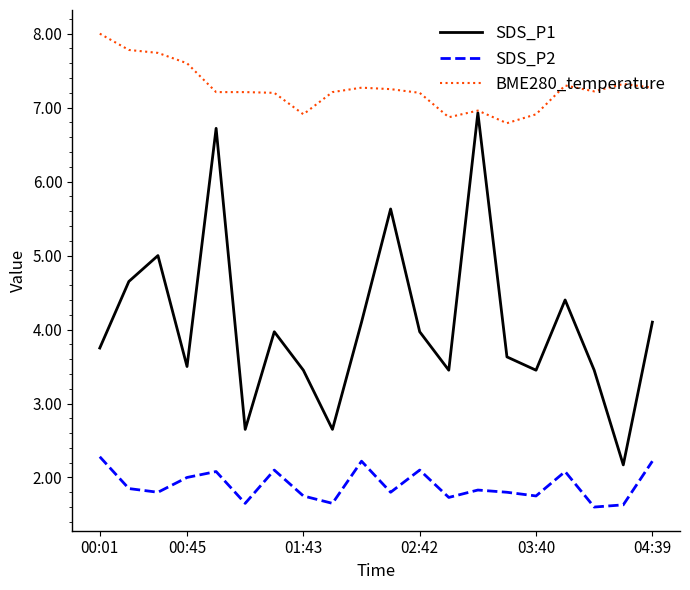

Which series has the widest spread of values?

SDS_P1